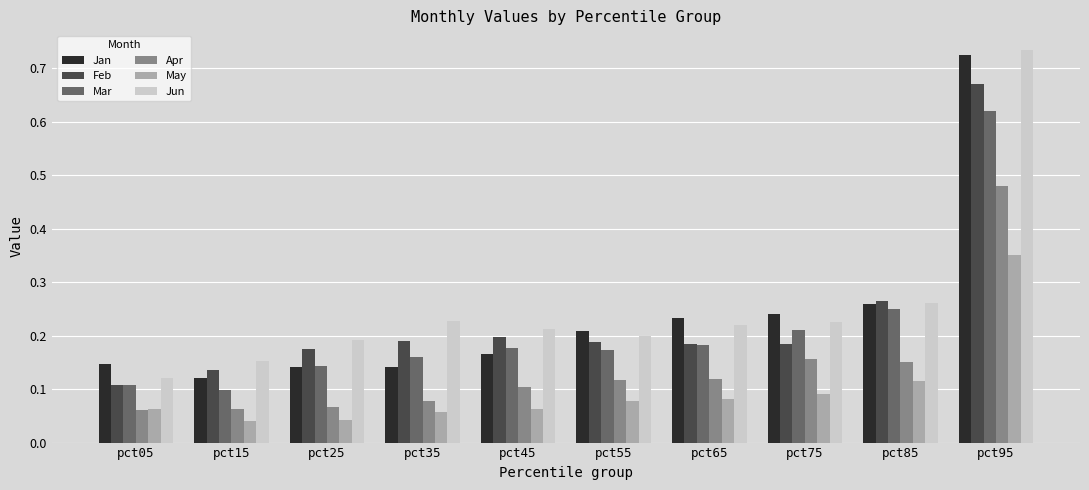

Which series changed the most between pct25 and pct85?

Jan